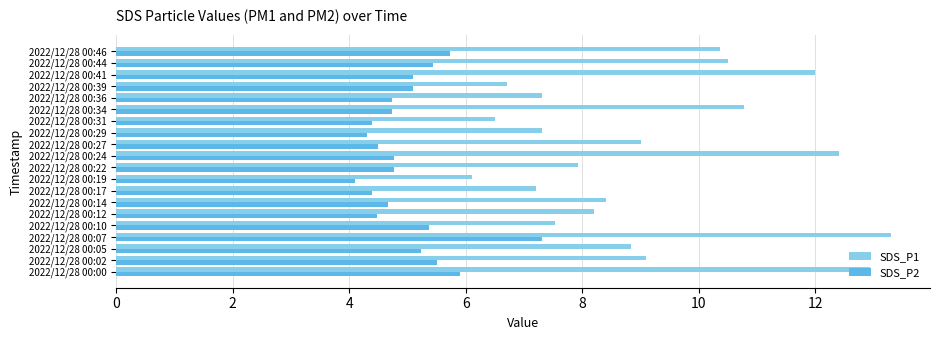

Which series has the largest range (max minus min)?

SDS_P1